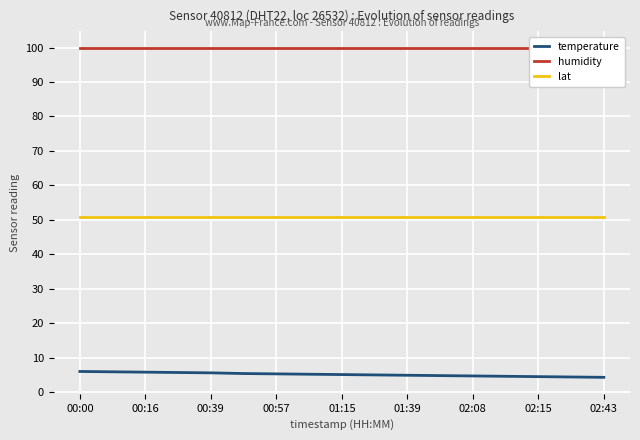

What position from the right is 15?

2